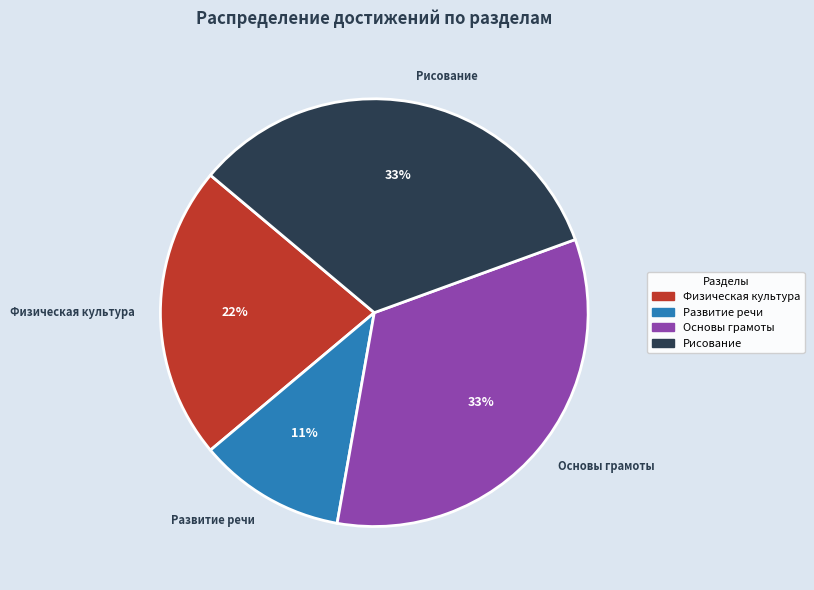

To the nearest percent, what percentage of the pie is Основы грамоты?

33%